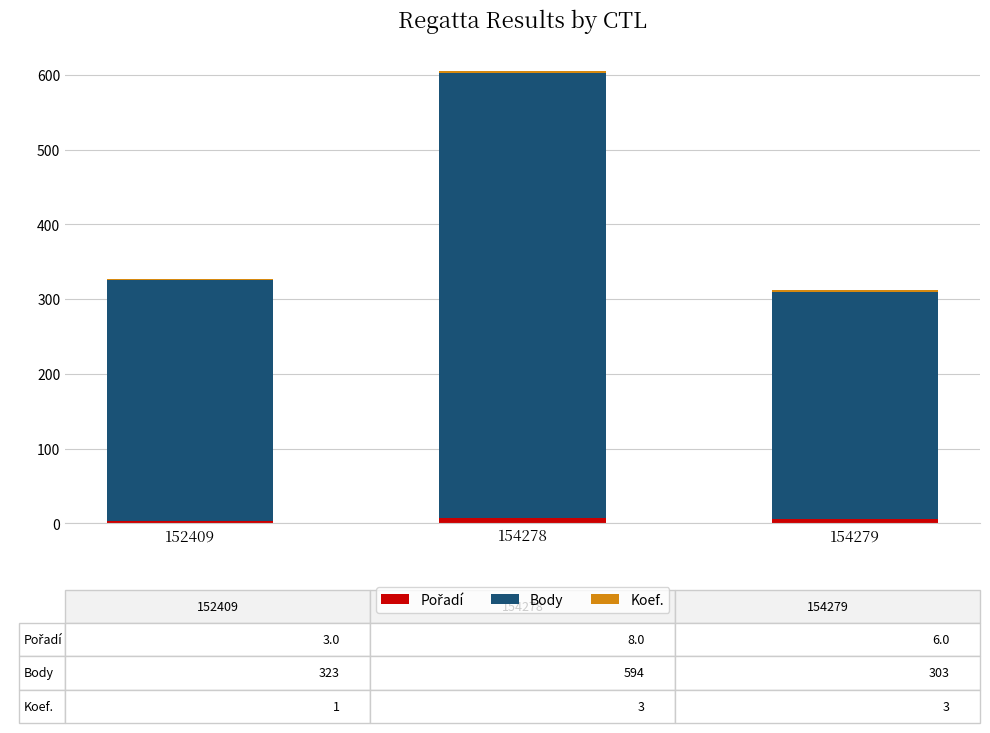

At which category is the sum across all series the highest?

154278